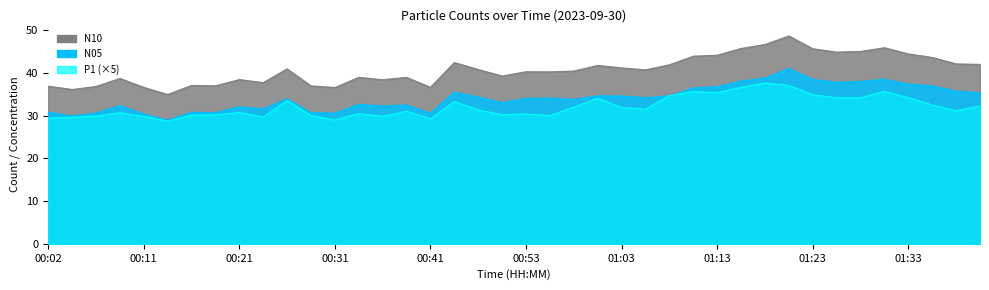

List the labels in order of P1 value, largest first.

01:18, 01:21, 01:16, 01:31, 01:11, 01:13, 01:23, 01:08, 01:33, 01:26, 01:28, 01:01, 00:26, 00:43, 01:36, 01:40, 00:58, 01:03, 01:06, 00:49, 01:38, 00:38, 00:21, 00:09, 00:33, 00:53, 00:51, 00:19, 00:16, 00:29, 00:56, 00:06, 00:36, 00:11, 00:24, 00:04, 00:02, 00:41, 00:31, 00:14